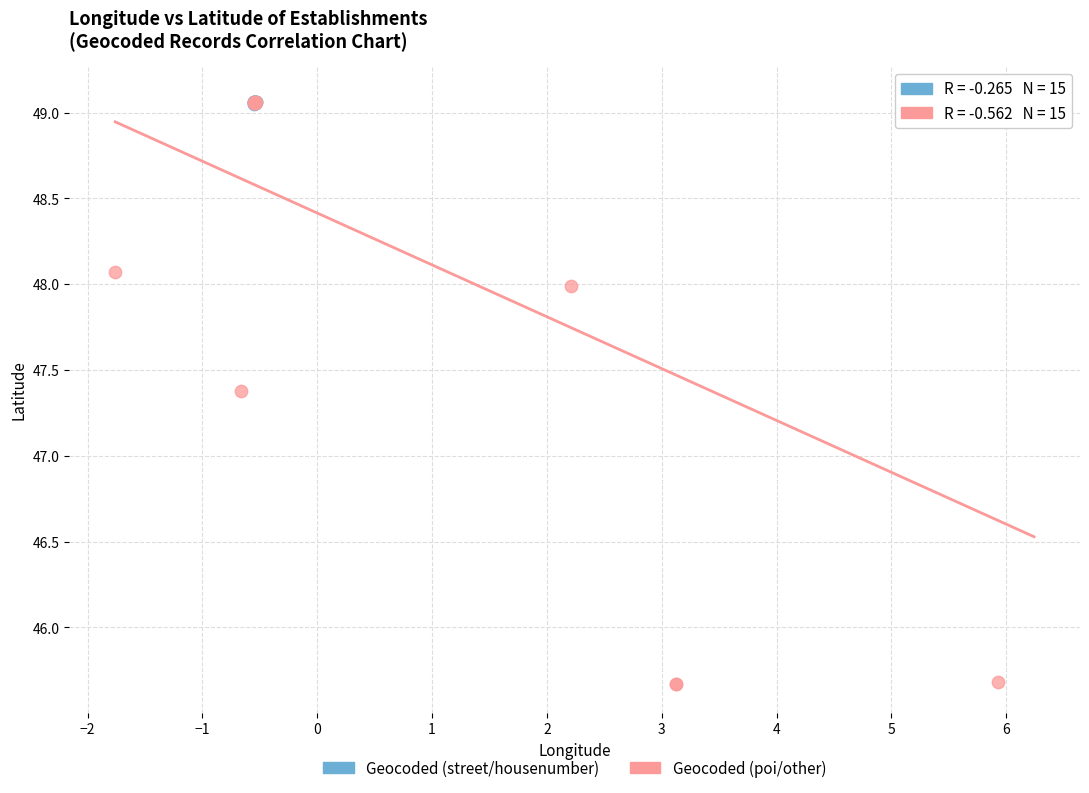

What are all the series names shown in the legend?

Geocoded (street/housenumber), Geocoded (poi/other)